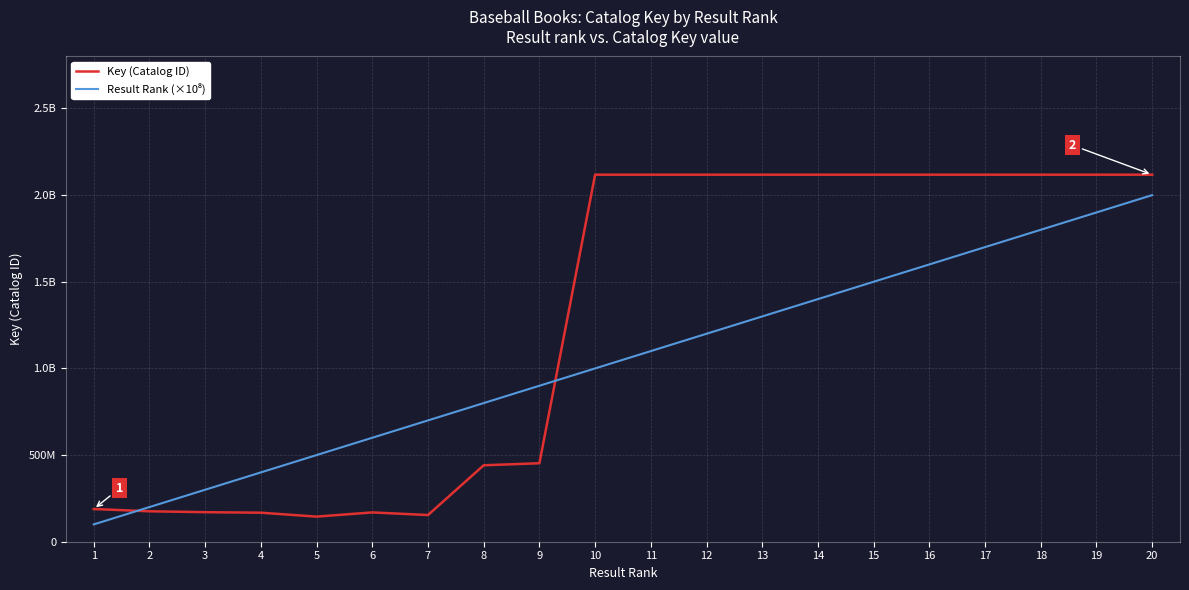

Does the chart display data point markers on the line(s)?

No